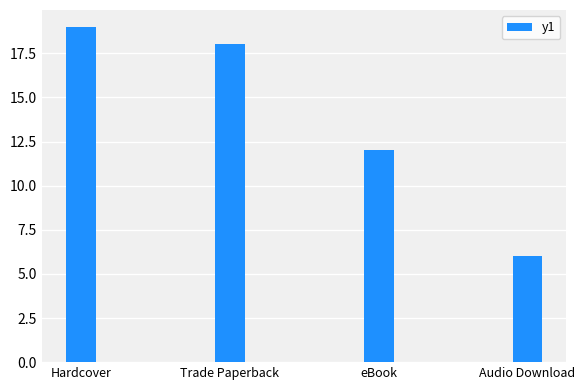

Count the number of data series in this chart.

1